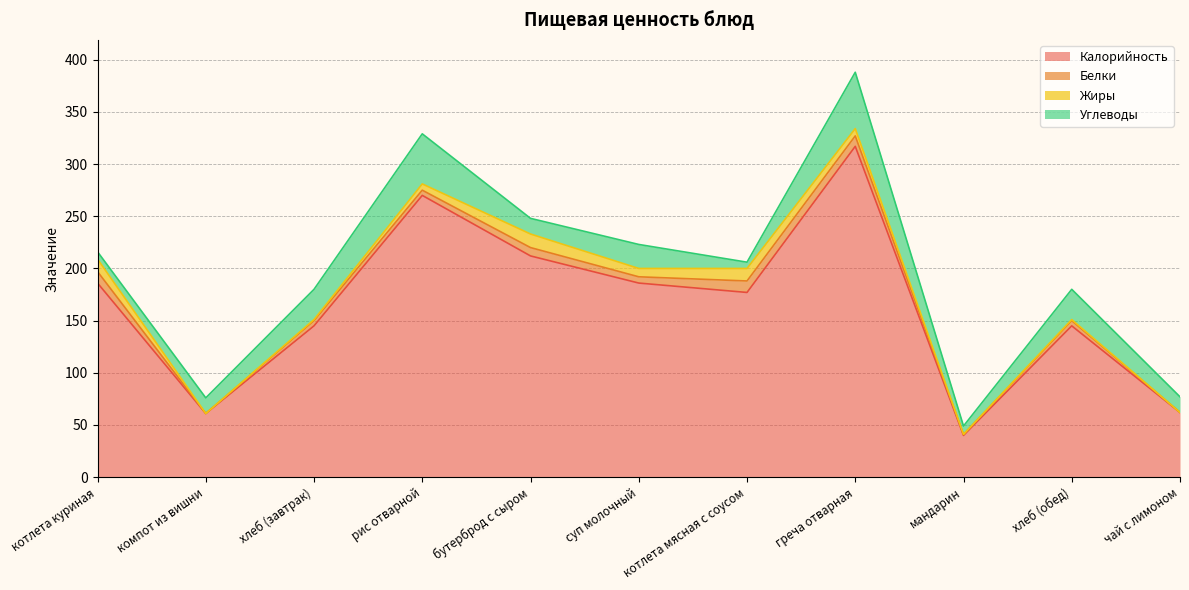

Reading left to right, list all the values displayed in this chart.

Калорийность: 186	61	145	270	212	186	177	317	40	145	62
Белки: 11	0	5	5	8	6	11	10	1	5	0
Жиры: 12	0	1	6	13	8	12	7	0	1	0
Углеводы: 7	15	29	48	15	23	6	54	8	29	15